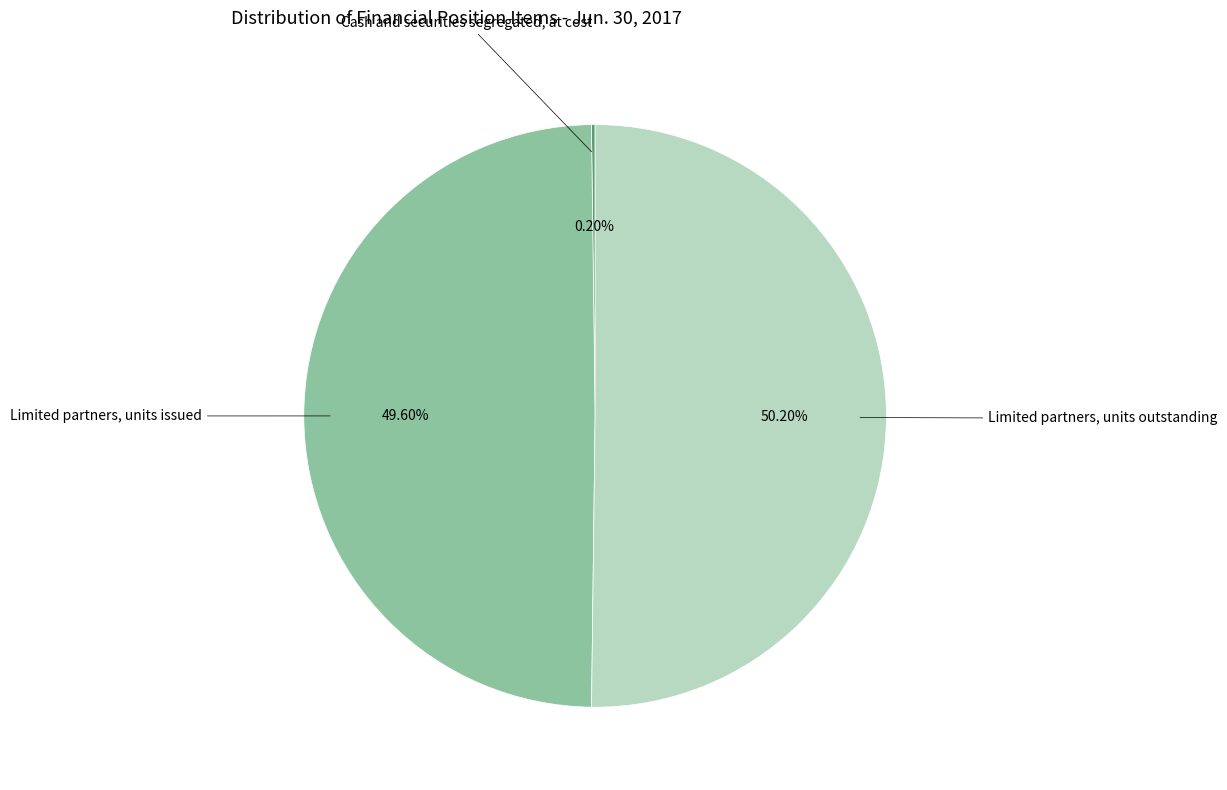

Do Limited partners, units issued and Limited partners, units outstanding together represent more than half of the pie?

Yes